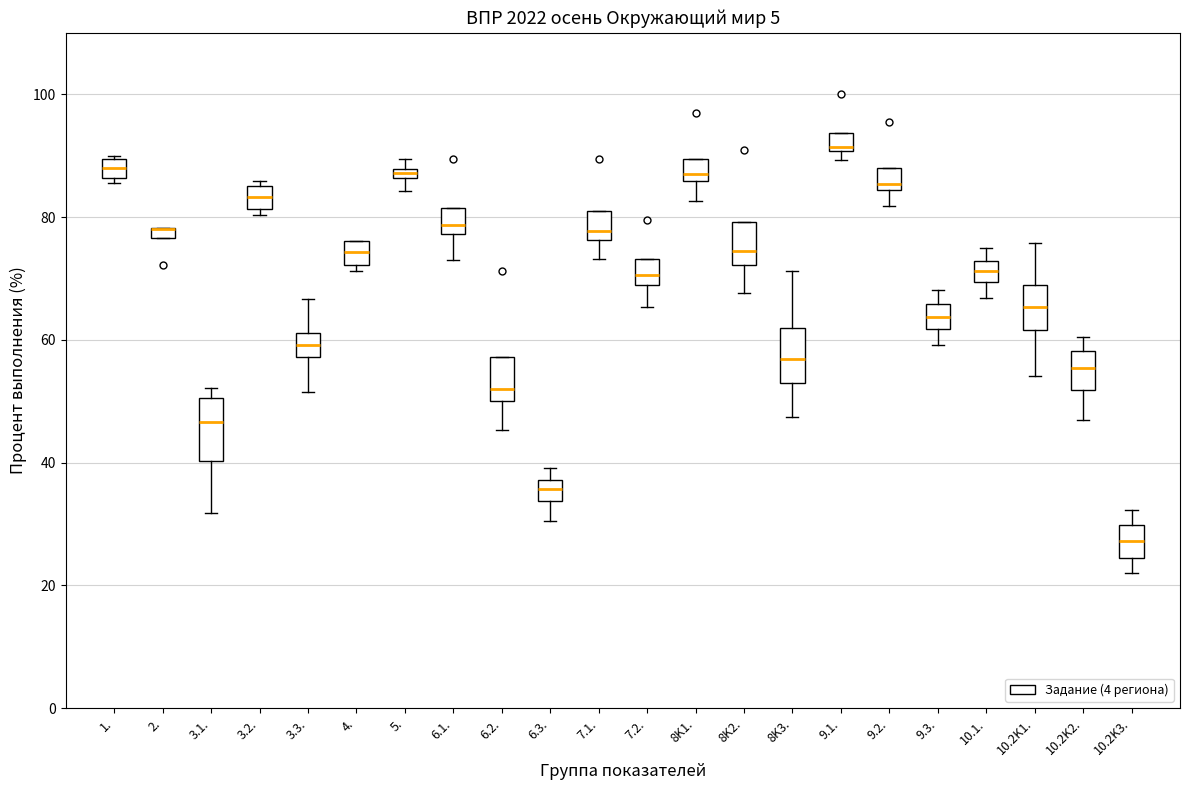

Where is the upper edge of the box for 6.2. on the y-axis? The values are not printed on the chart, so give them approximately, as read against the axis.

58